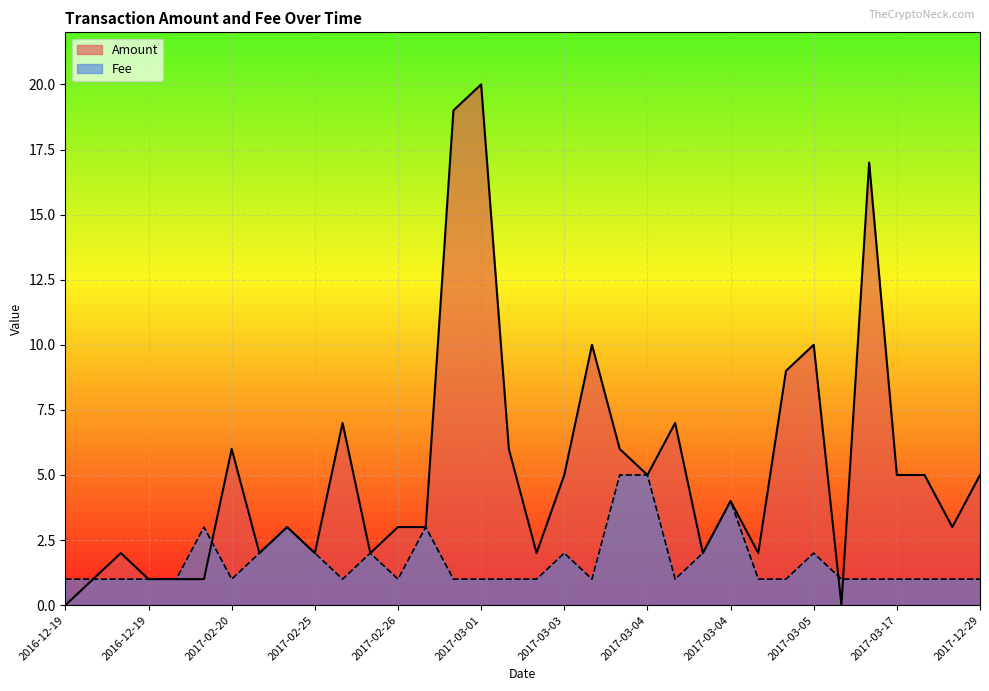

How many interior local valleys does the Fee series have?

5